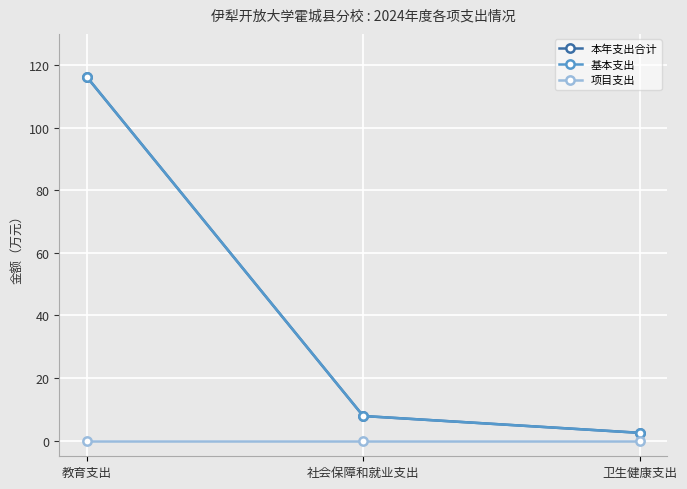

Rank the categories by 基本支出 value from lowest to highest.

卫生健康支出, 社会保障和就业支出, 教育支出